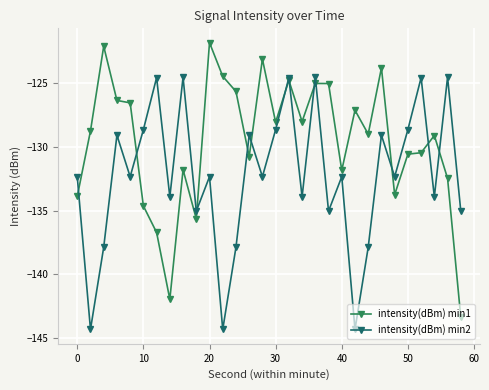

List the series in order of their overall mean, lowest first.

intensity(dBm) min2, intensity(dBm) min1